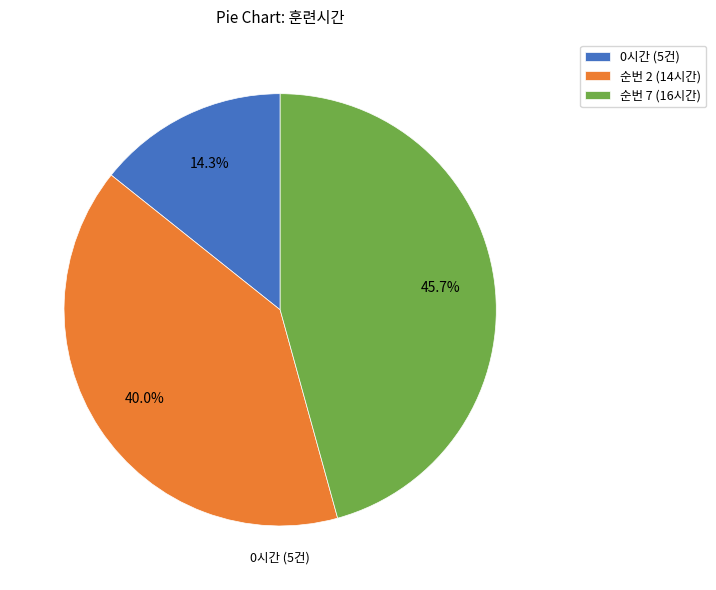

Is there a majority slice in this chart?

No